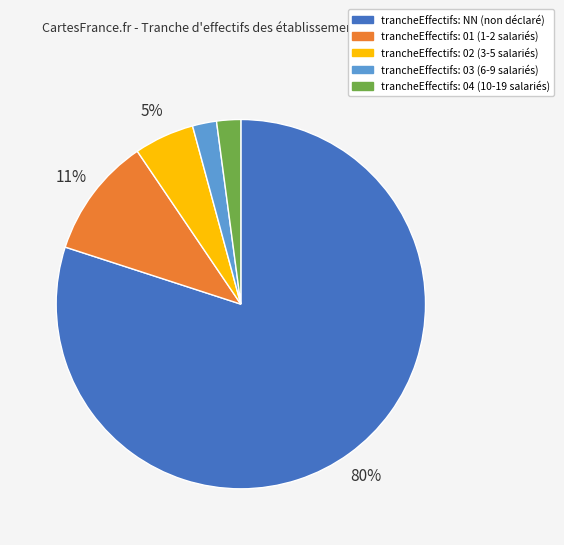

To the nearest percent, what is the difference between the largest and smallest slice percentages?

78%